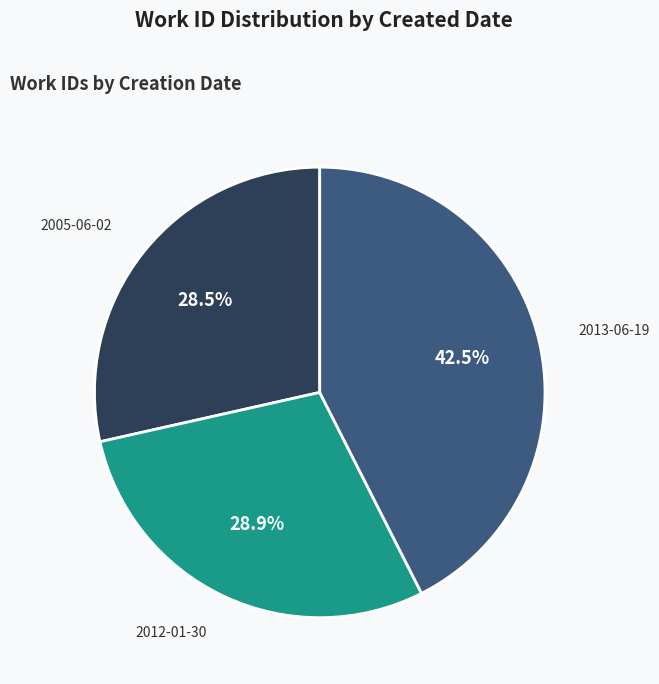

Does 2005-06-02 account for over 50% of the chart?

No